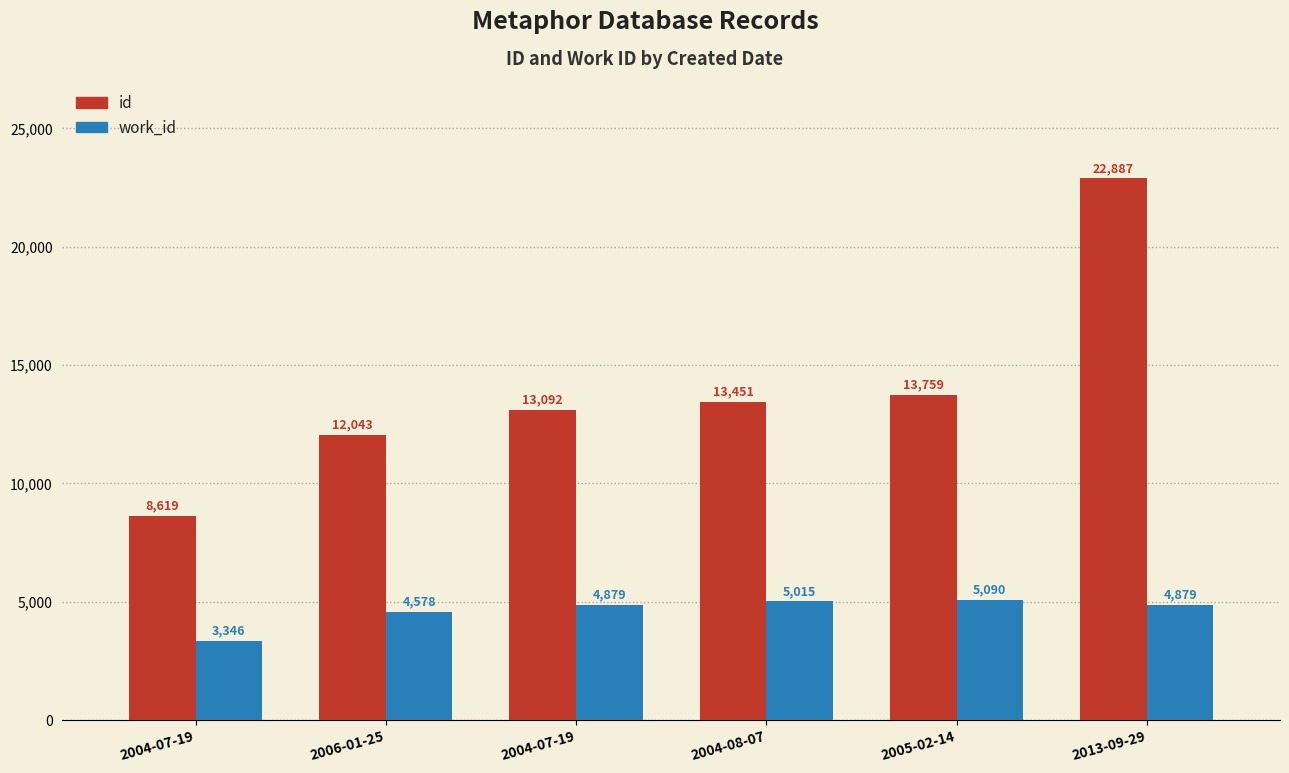

What is the greatest value displayed?

22887